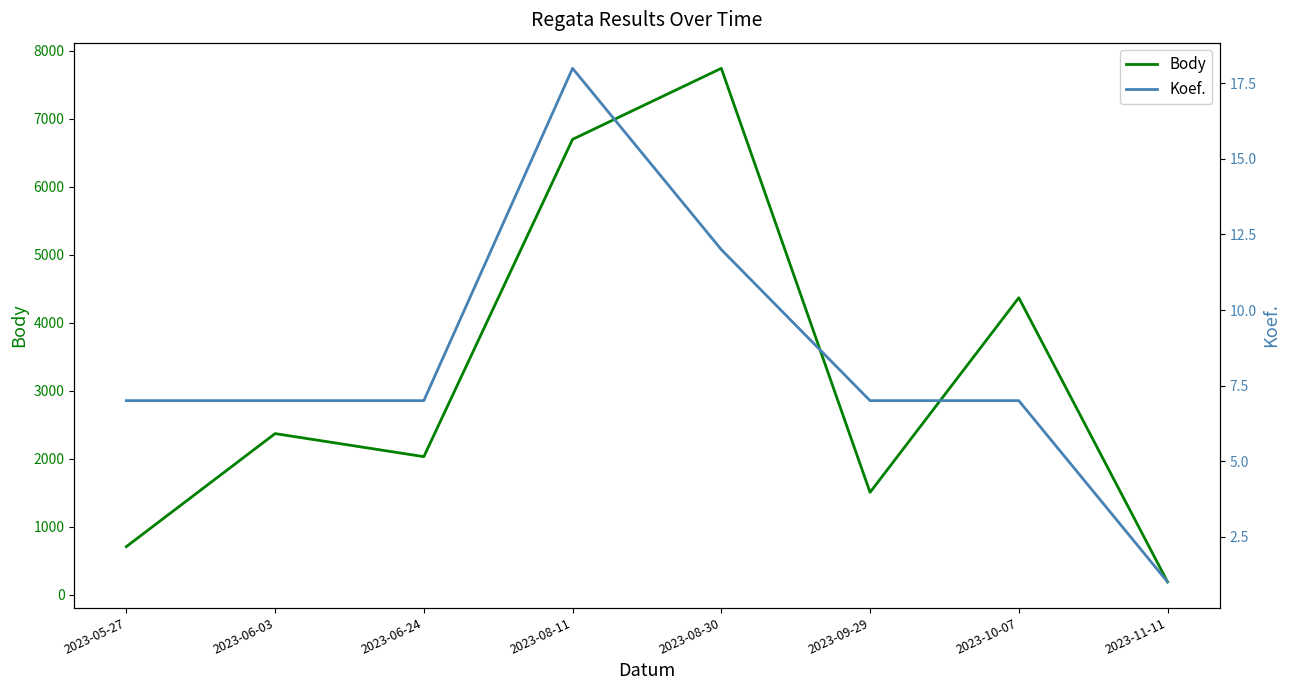

How many values in the Body series are below 2369?

4